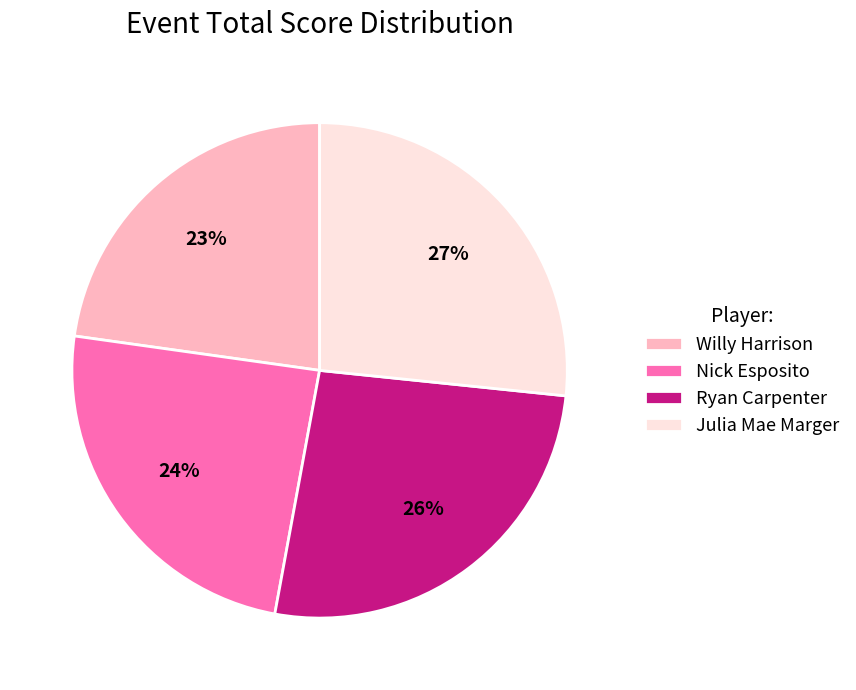

Does Nick Esposito account for over 50% of the chart?

No